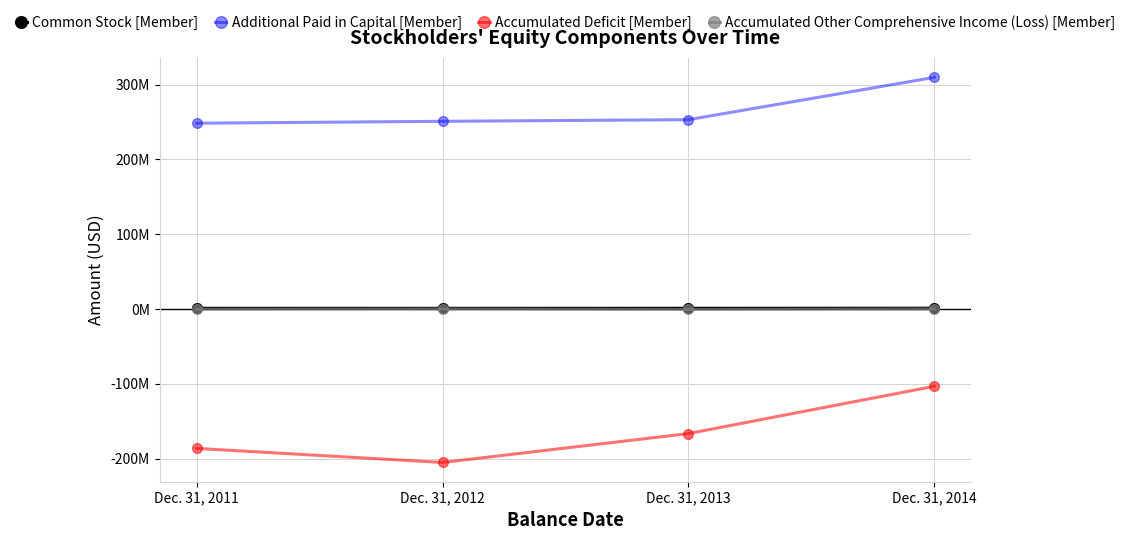

Reading right to left, list all the values displayed in this chart.

Common Stock [Member]: 1062000	929000	927000	923000
Additional Paid in Capital [Member]: 309773000	253193000	250998000	248480000
Accumulated Deficit [Member]: -103340000	-166609000	-205256000	-186465000
Accumulated Other Comprehensive Income (Loss) [Member]: 0	-607000	31000	-287000